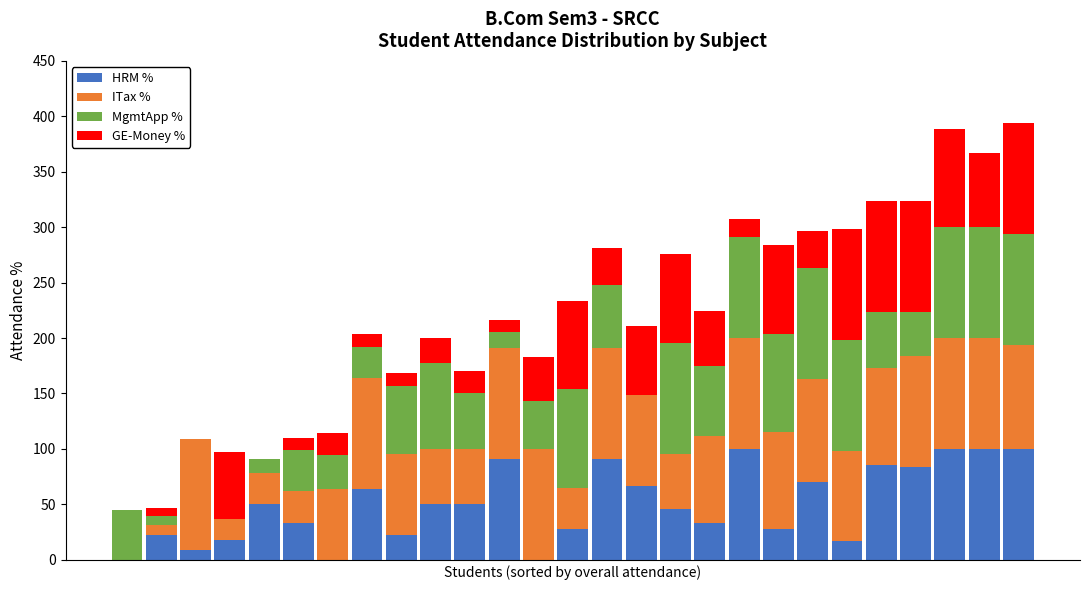

What is the highest value of the HRM % series?

100.0